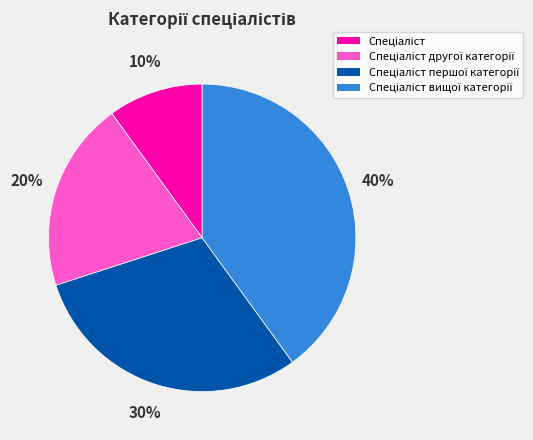

Is there a majority slice in this chart?

No